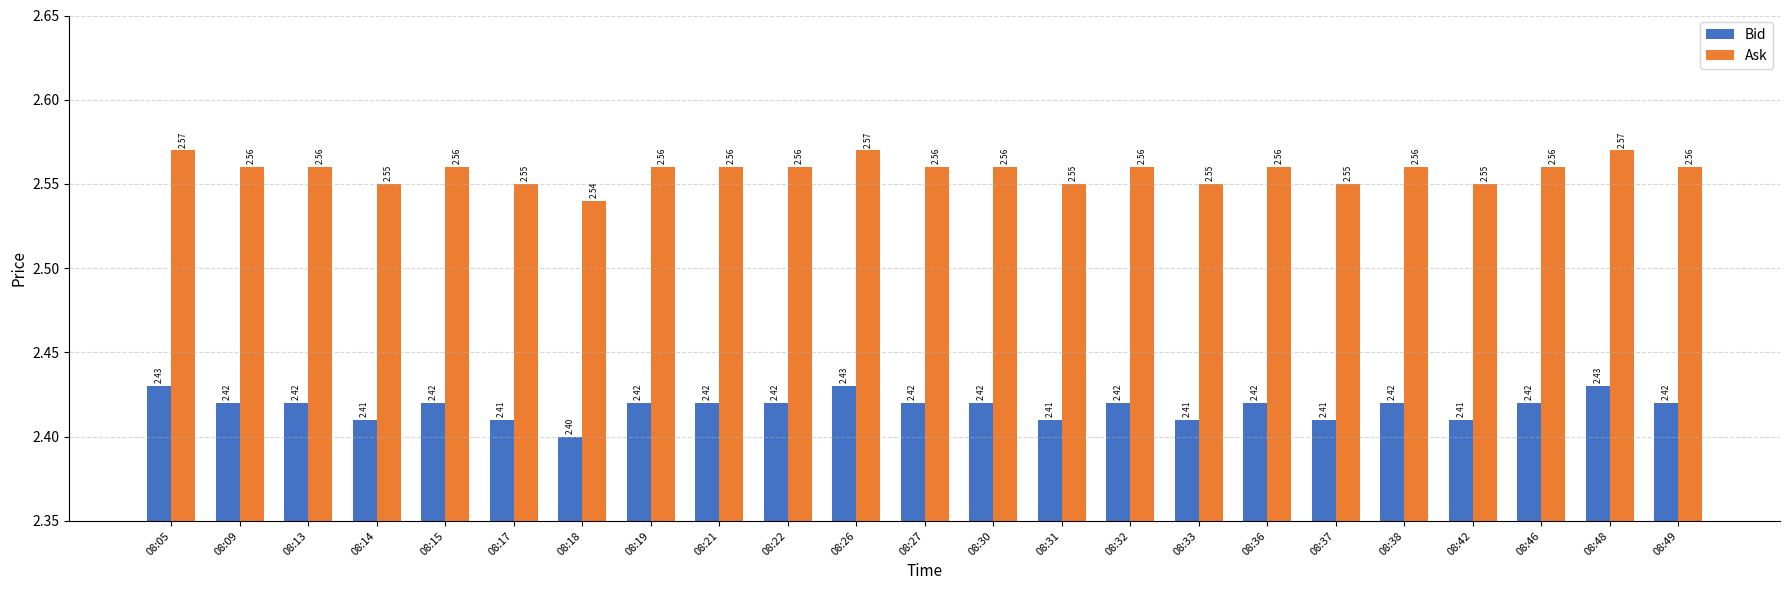

Rank the series by their average value, from highest to lowest.

Ask, Bid